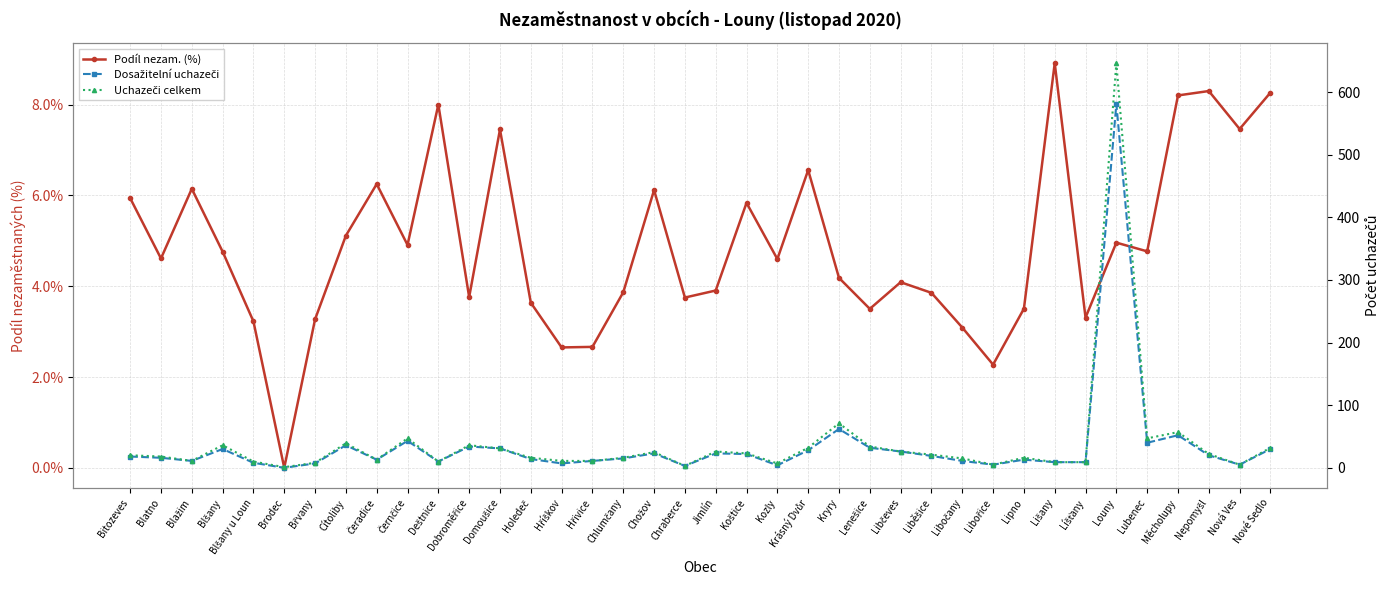

Rank the series at Holedeč from lowest to highest value.

Podíl nezam. (%), Dosažitelní uchazeči, Uchazeči celkem